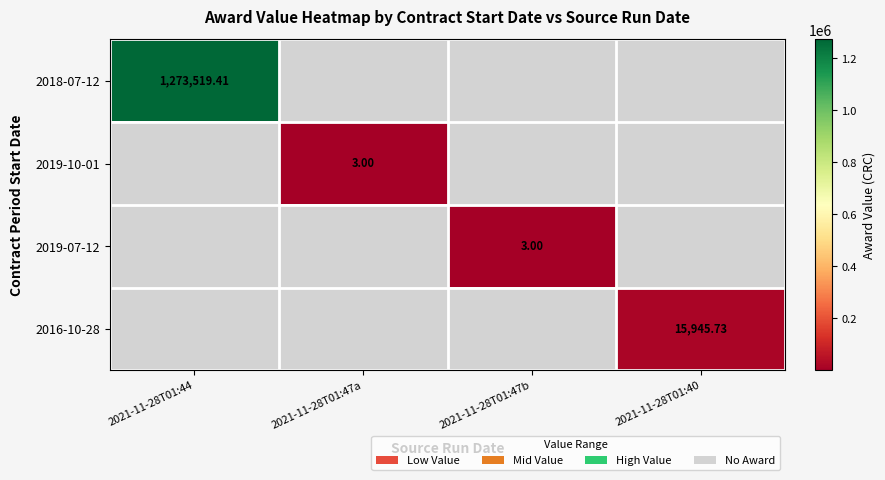

Where is 2019-07-12 nearest to the value 1?

2021-11-28T01:44